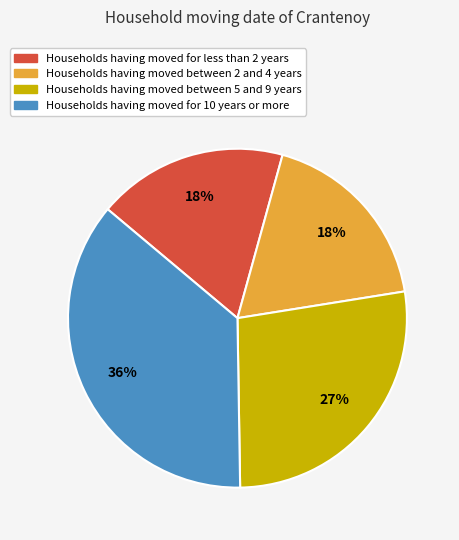

What percentage is the Households having moved between 5 and 9 years slice, to the nearest percent?

27%